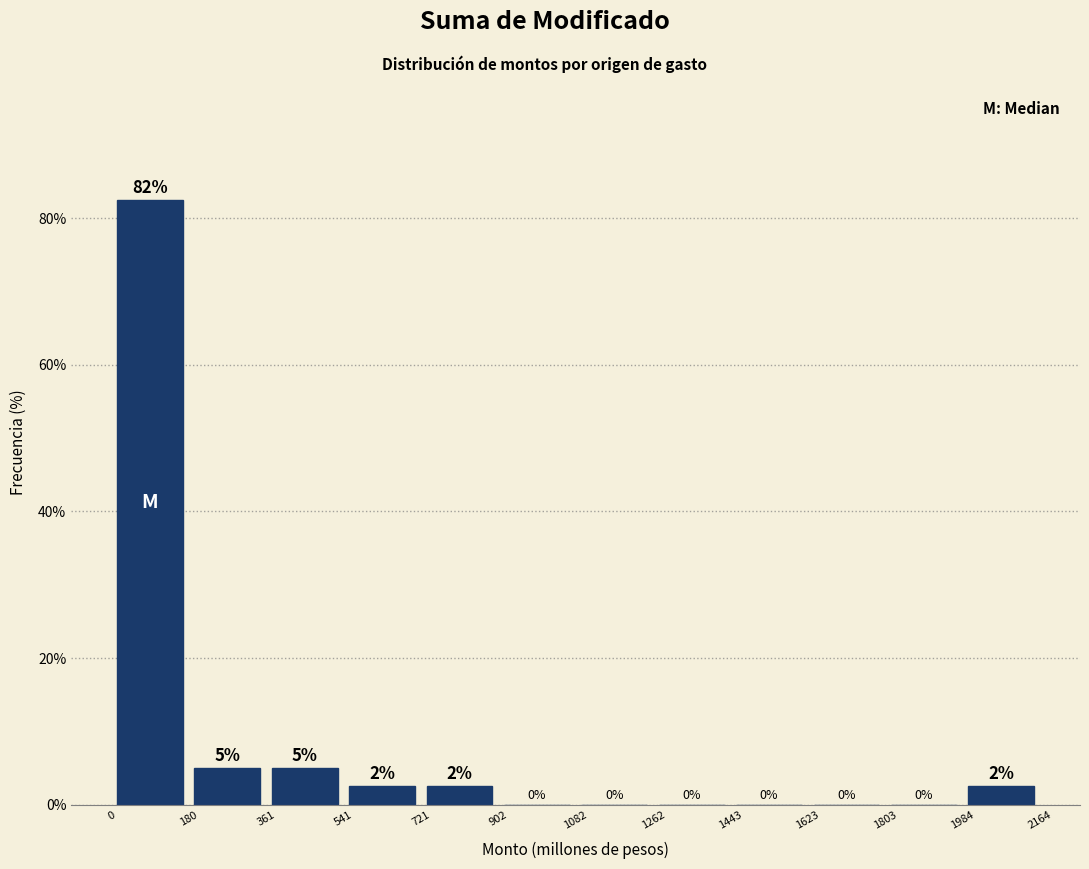

Which range on the x-axis has the tallest bar?

0 to 180